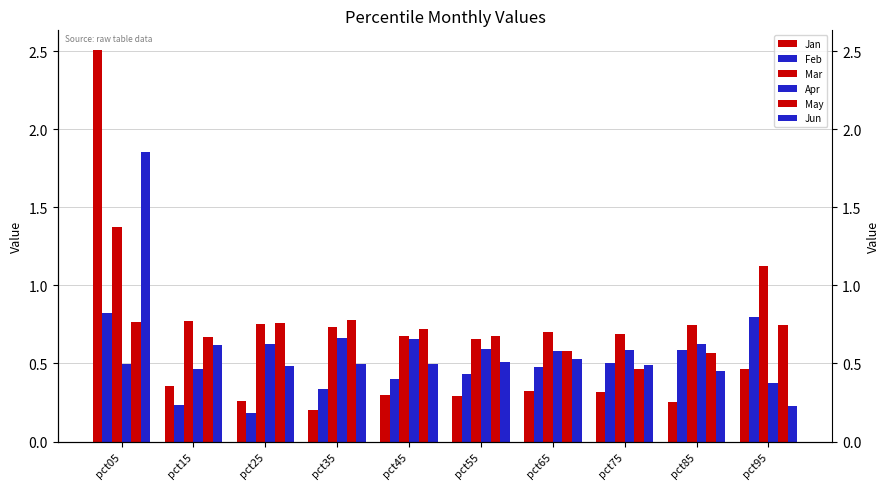

Which series has the largest range (max minus min)?

Jan